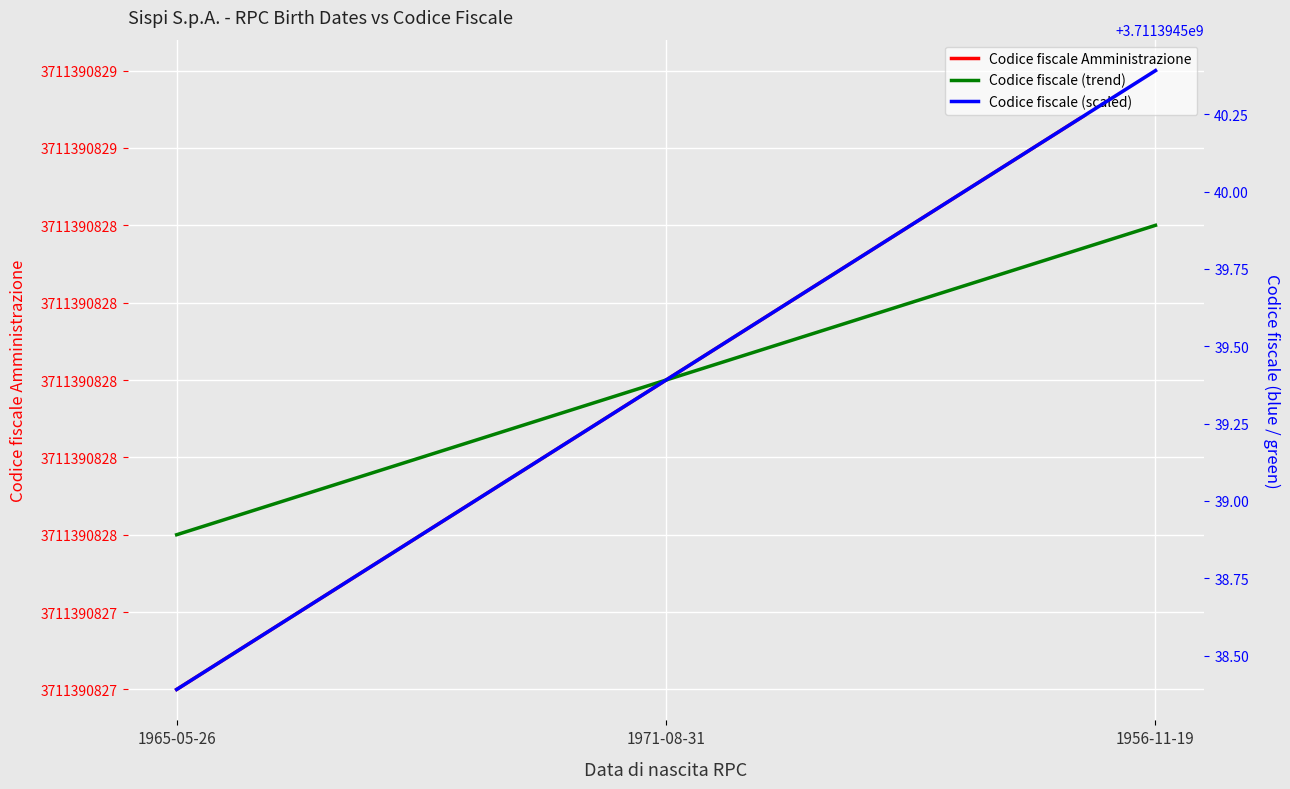

List the labels in order of Codice fiscale (scaled) value, largest first.

1956-11-19, 1971-08-31, 1965-05-26